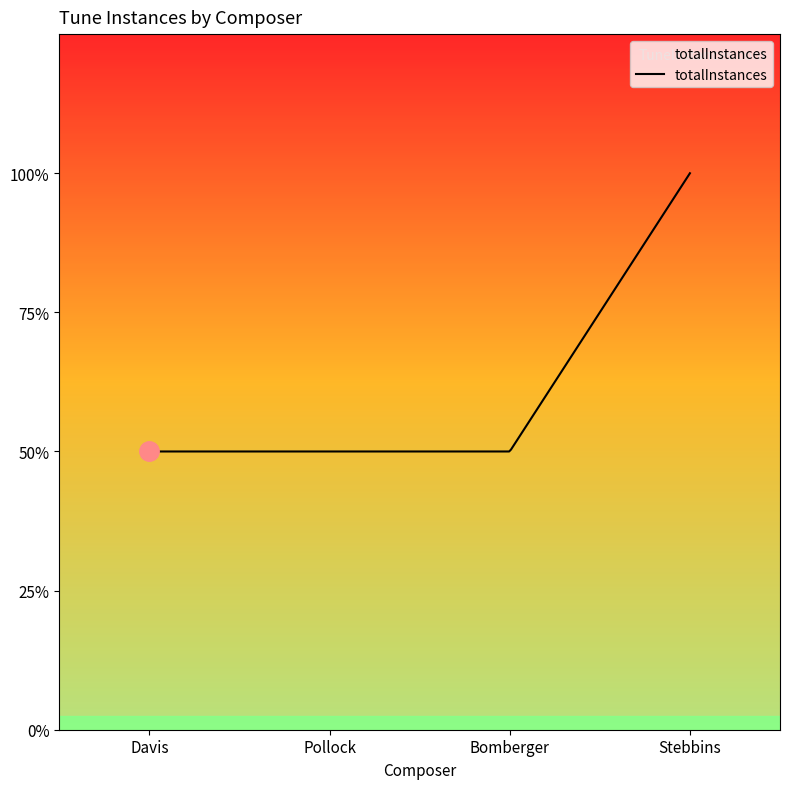

Is this an area chart (filled region under the line)?

Yes